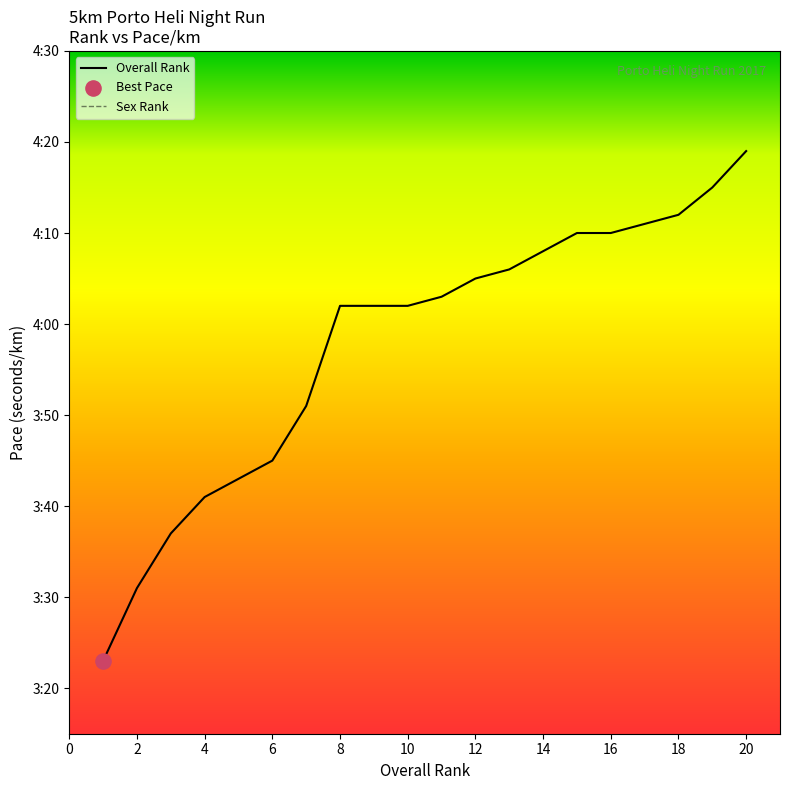

Which has a higher value, 10 or 3?

10